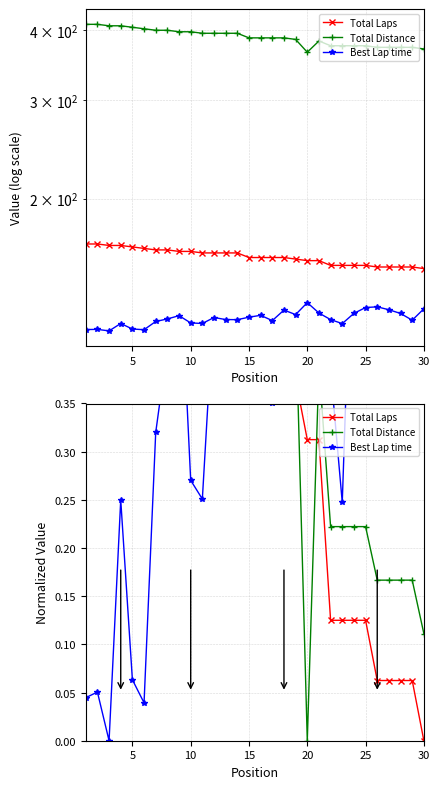

What is the difference between the second highest and second lowest values in the Total Distance series?

0.9